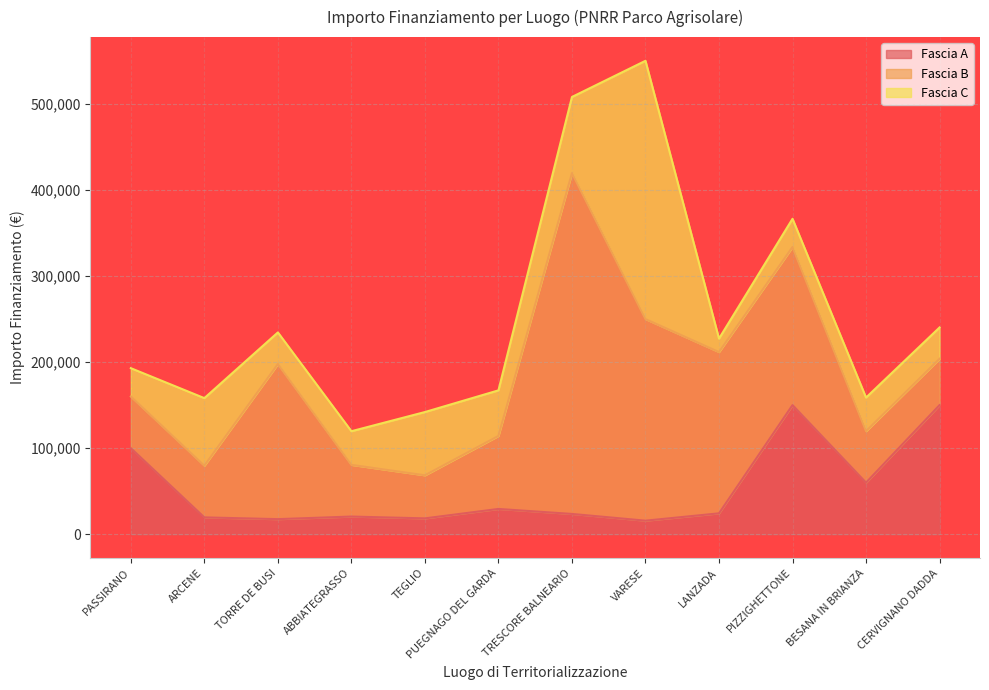

Rank the categories by Fascia A value from highest to lowest.

PIZZIGHETTONE, CERVIGNANO DADDA, PASSIRANO, BESANA IN BRIANZA, PUEGNAGO DEL GARDA, LANZADA, TRESCORE BALNEARIO, ABBIATEGRASSO, ARCENE, TEGLIO, TORRE DE BUSI, VARESE